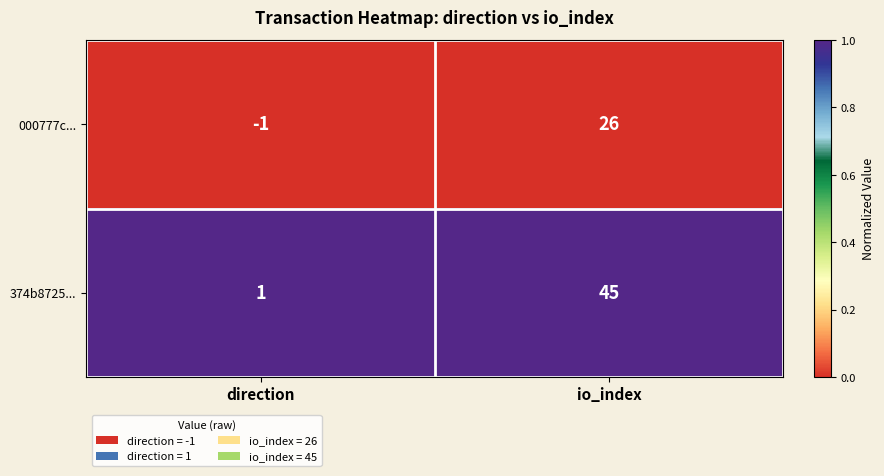

What is the total value across all series at io_index?

71